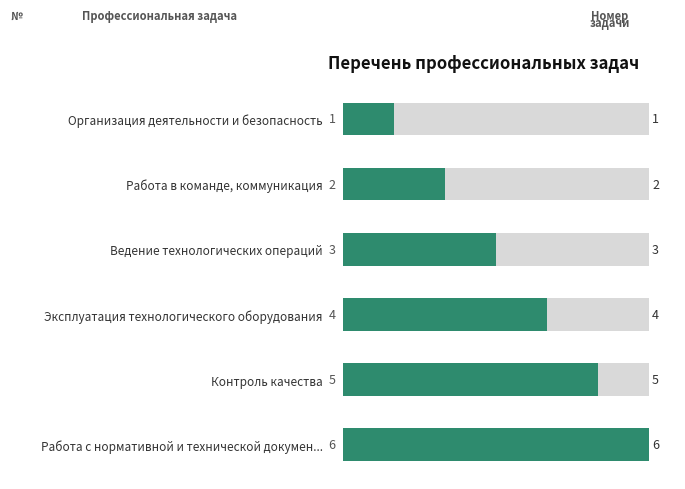

What is the value of the 1st bar from the left?

1